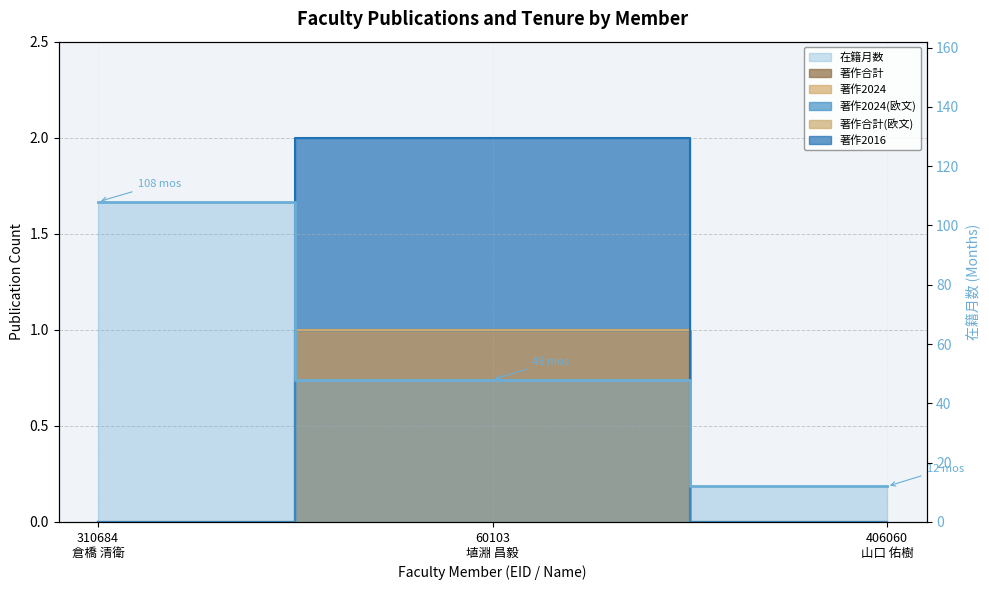

The 著作合計 series shows -1 at 406060
山口 佑樹. True or false?

False